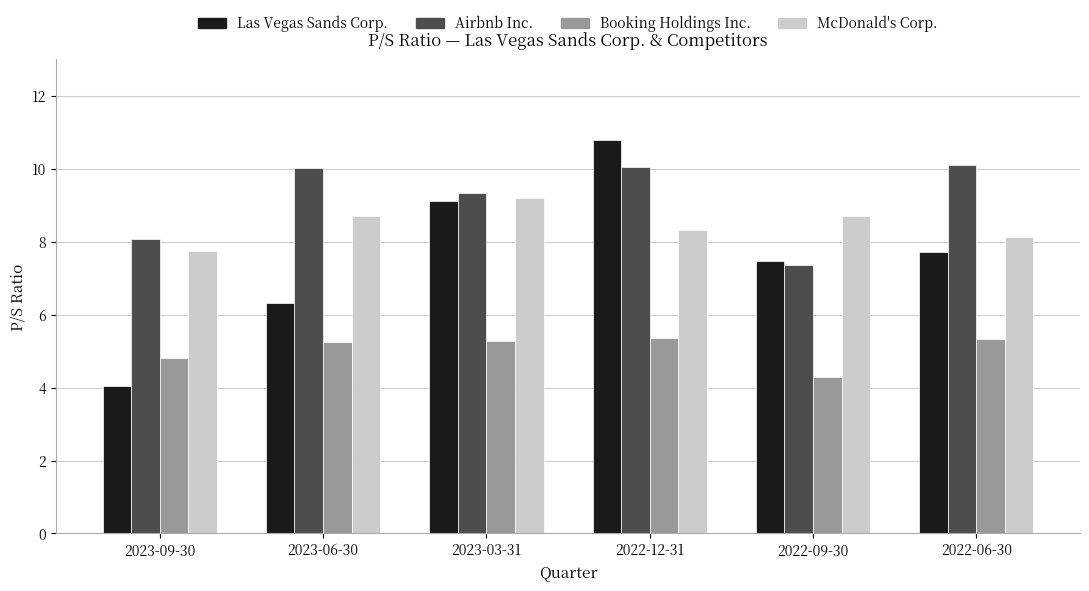

The Airbnb Inc. series shows 7.4 at 2022-09-30. True or false?

True